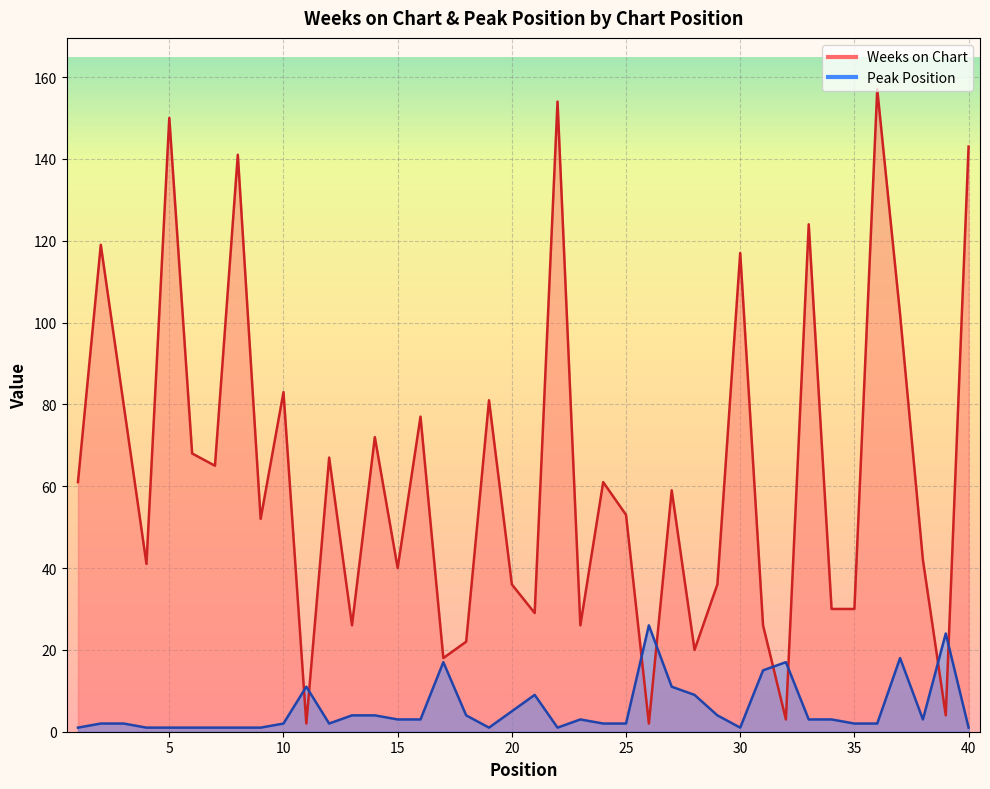

What is the difference between the highest and lowest values at 13?

22